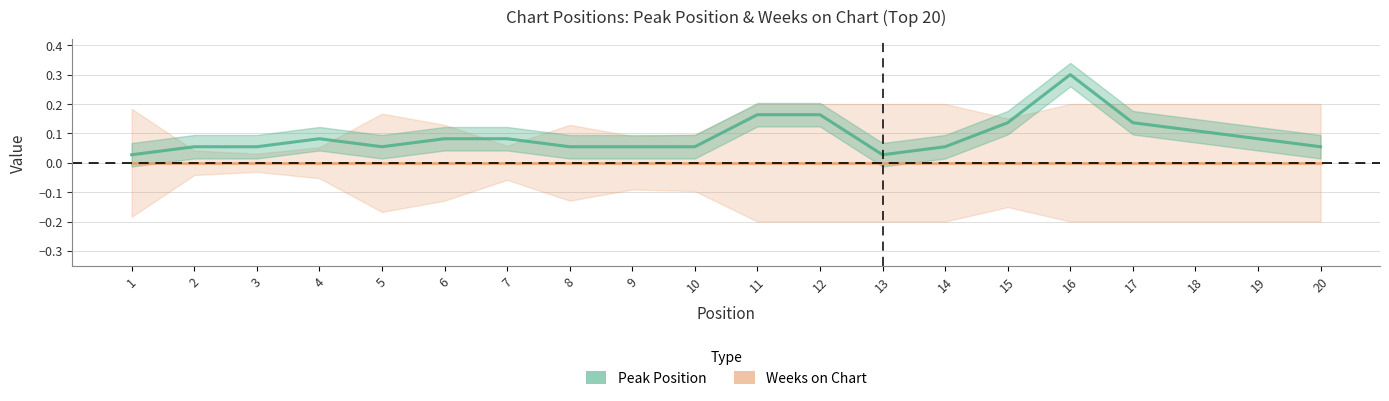

List the labels in order of value, largest first.

16, 11, 12, 15, 17, 18, 4, 6, 7, 19, 2, 3, 5, 8, 9, 10, 14, 20, 1, 13